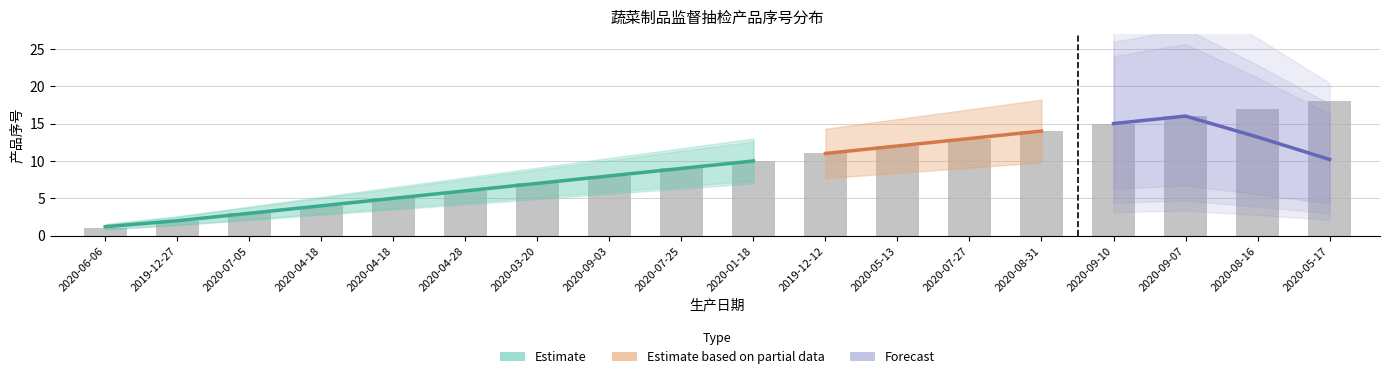

Reading left to right, what are all the values shown in this chart?

1	2	3	4	5	6	7	8	9	10	11	12	13	14	15	16	17	18